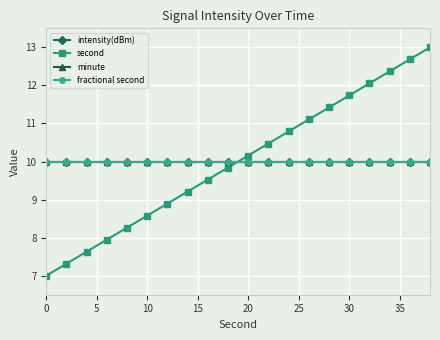

What is the average value of the intensity(dBm) series?

10.0